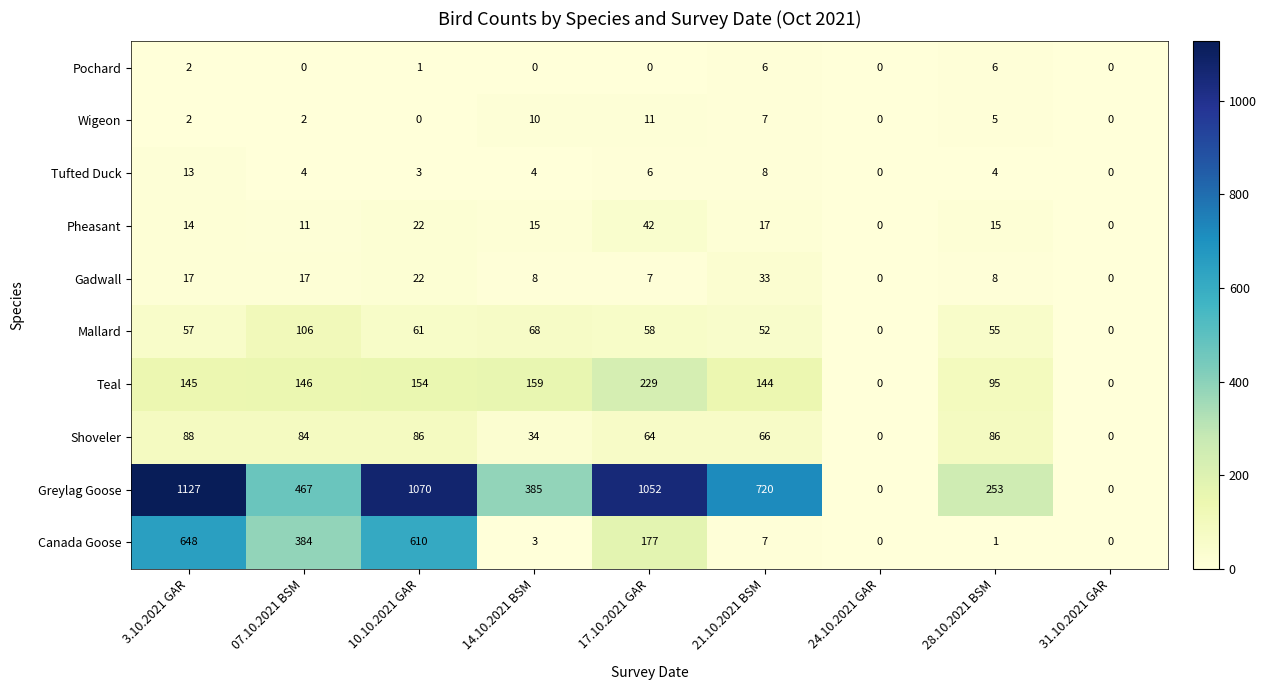

Is it true that Wigeon equals 16 at 14.10.2021 BSM?

False